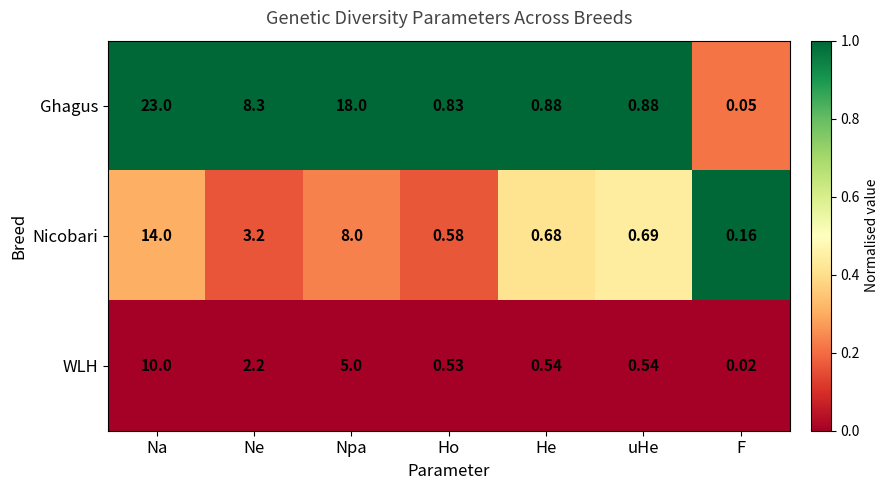

At which category is the sum across all series the highest?

Na